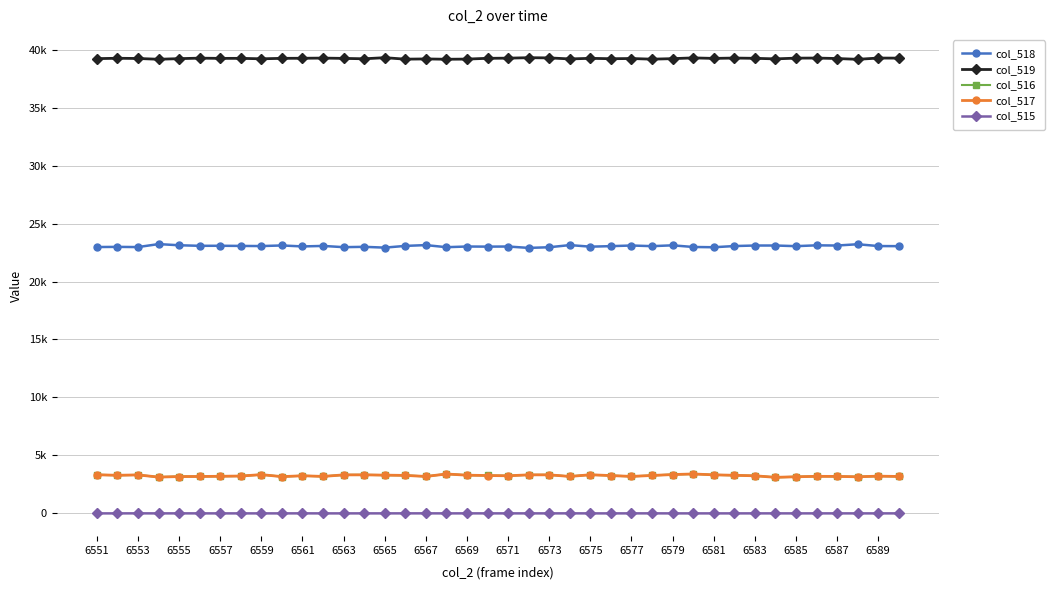

What are all the series names shown in the legend?

col_518, col_519, col_516, col_517, col_515